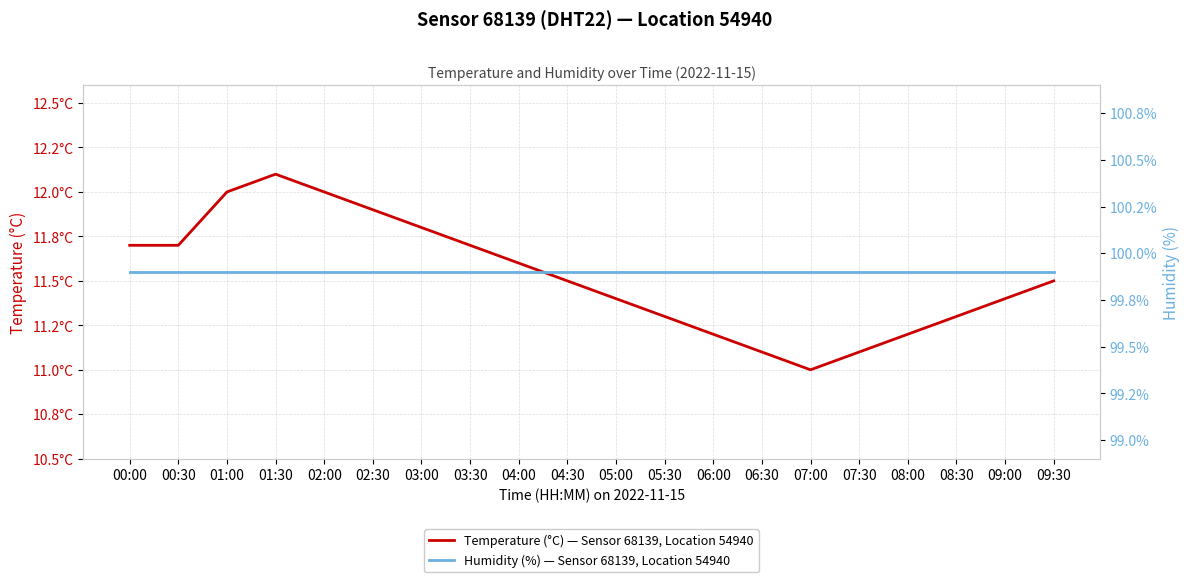

At which category does the chart reach its peak across all series?

00:00